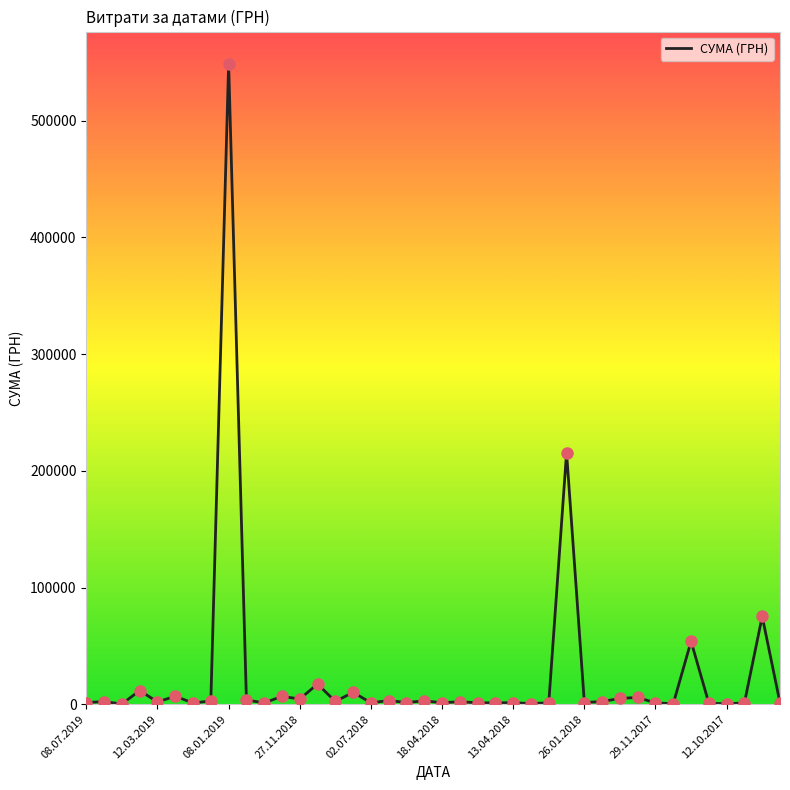

What is the maximum value shown in the chart?

548990.5